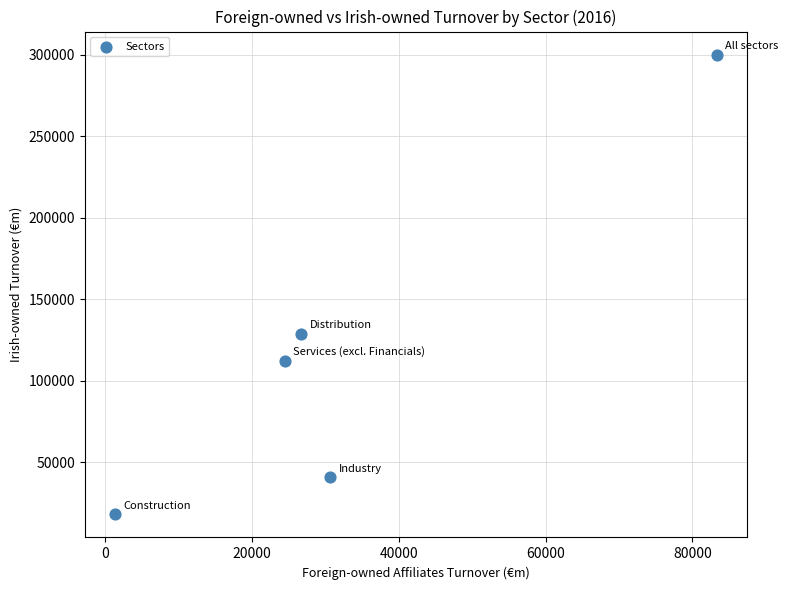

What is the range of X values (max minus min)?

81932